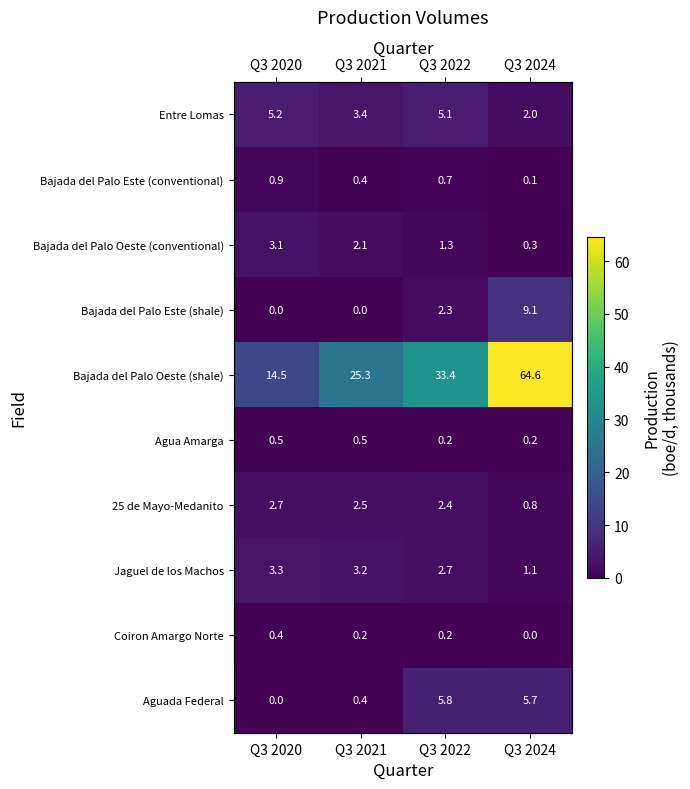

Which has a higher value, Q3 2021 or Q3 2024?

Q3 2021